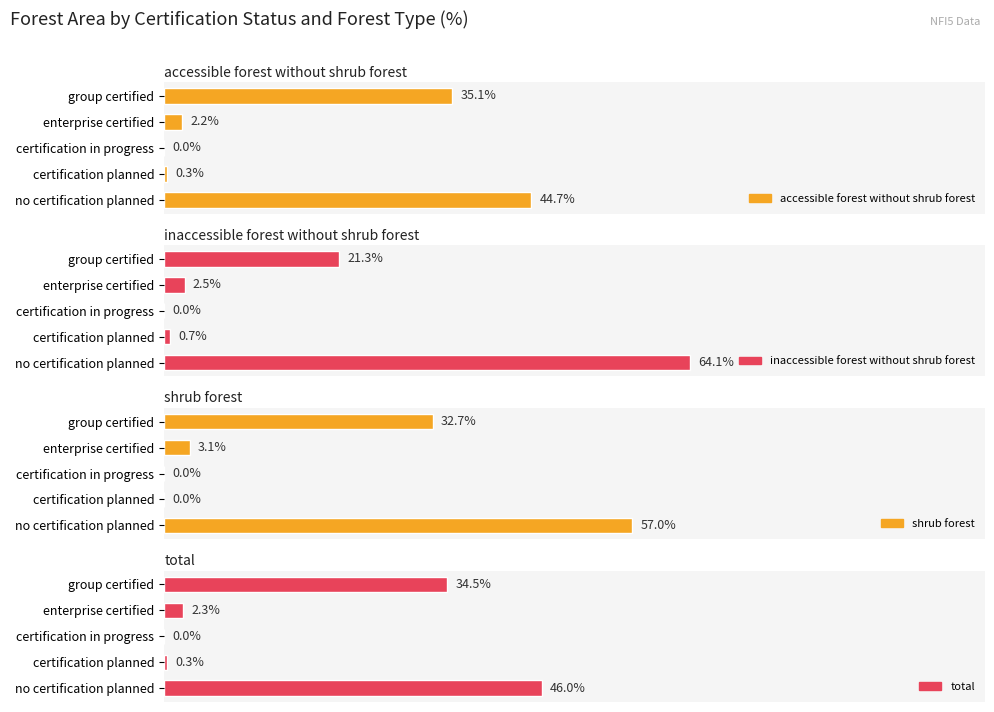

At how many categories does at least one series exceed 27?

2